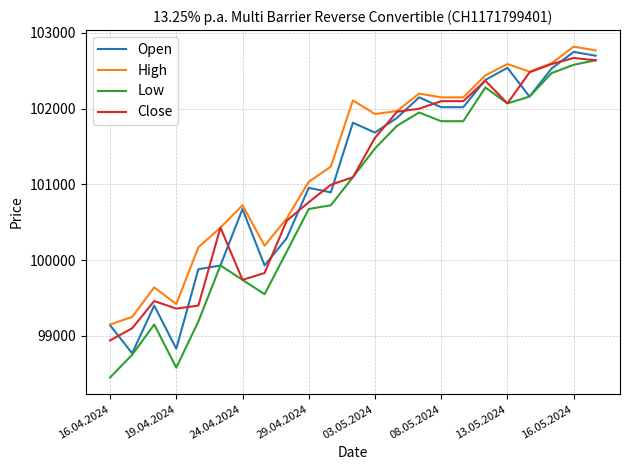

What is the highest value of the High series?

102820